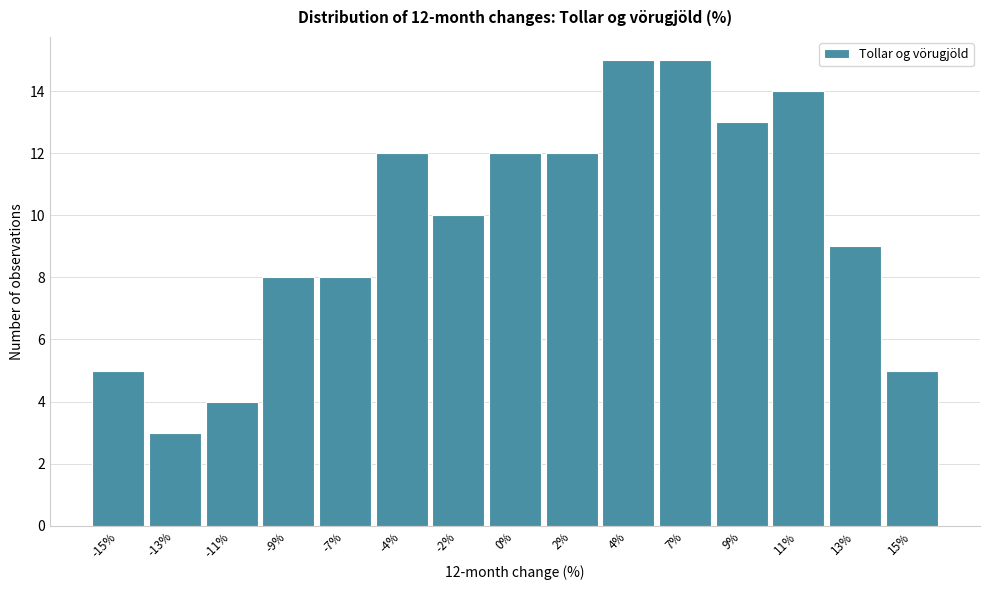

Reading left to right, list all the values displayed in this chart.

5	3	4	8	8	12	10	12	12	15	15	13	14	9	5